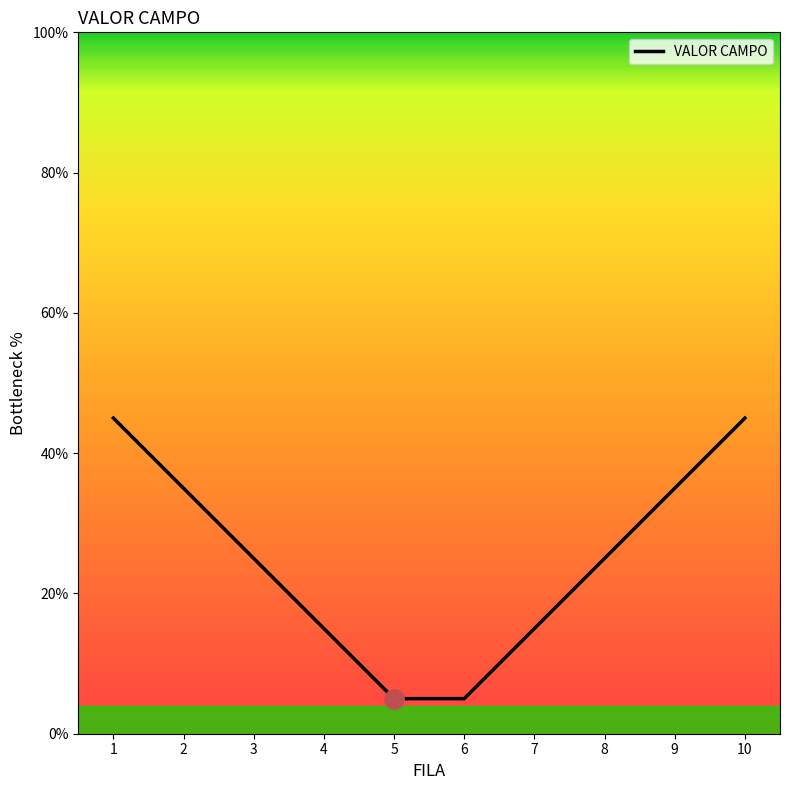

Approximately how many times larger is the value at 1 compared to 5?

9.0